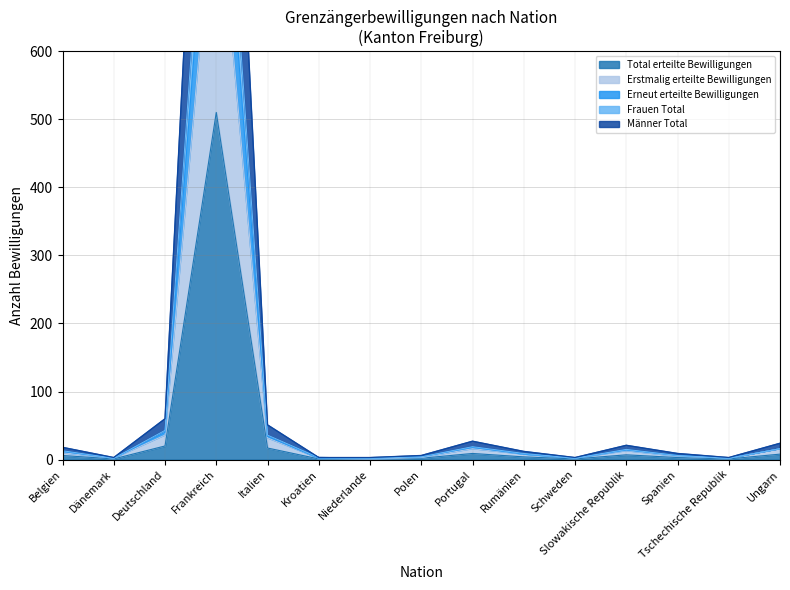

What is the value of the Erneut erteilte Bewilligungen point at the 5th from the left?

36